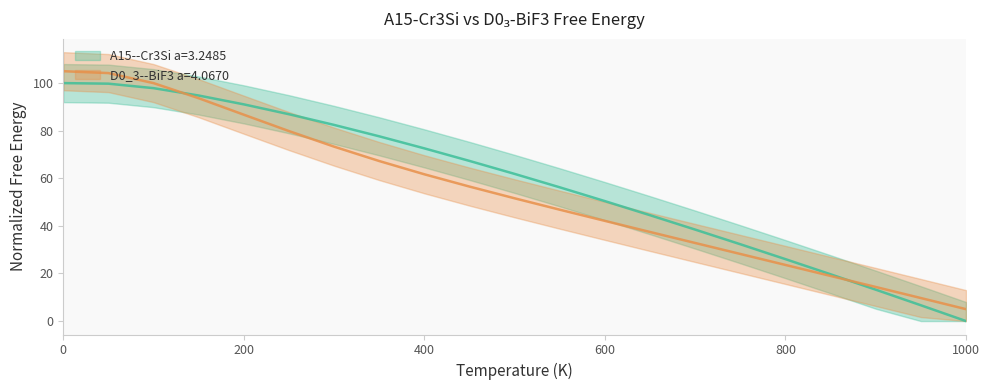

Where do D0_3--BiF3 a=4.0670 and A15--Cr3Si a=3.2485 first cross each other?

100.0 and 150.0